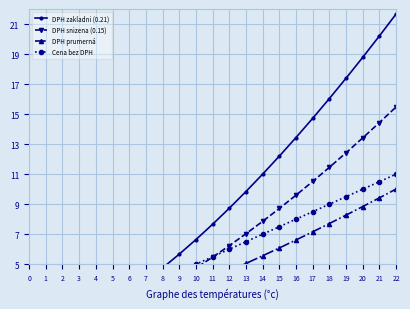

What is the difference between the highest and lowest values at 13?

4.8